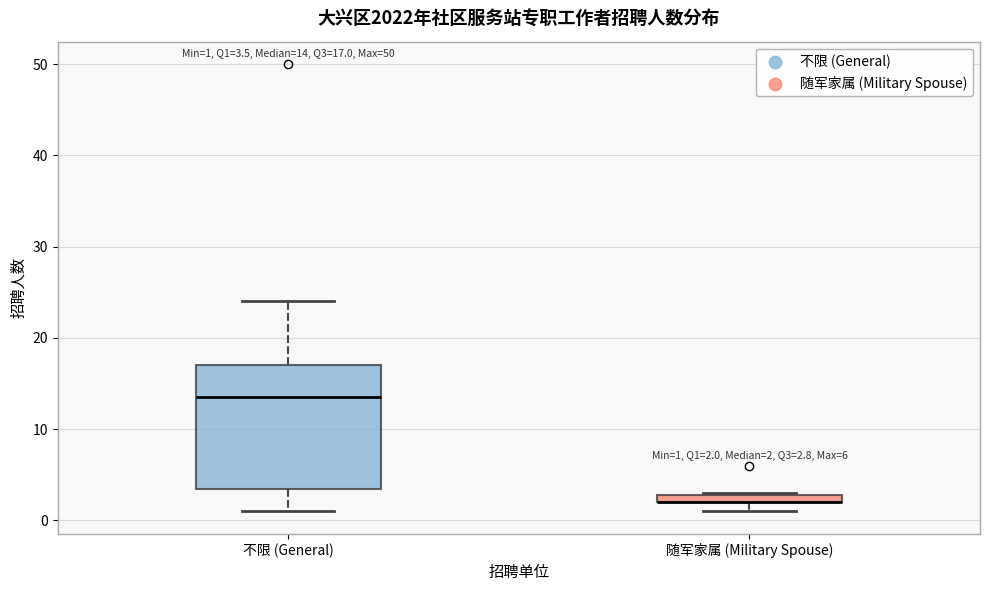

Which box is the tallest, from its lower edge to its upper edge?

不限 (General)